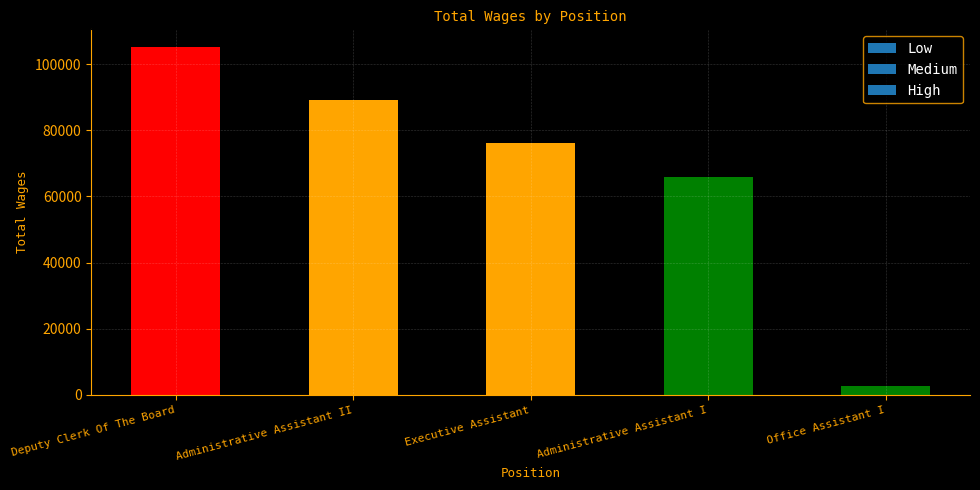

How many data points does each series have?

5